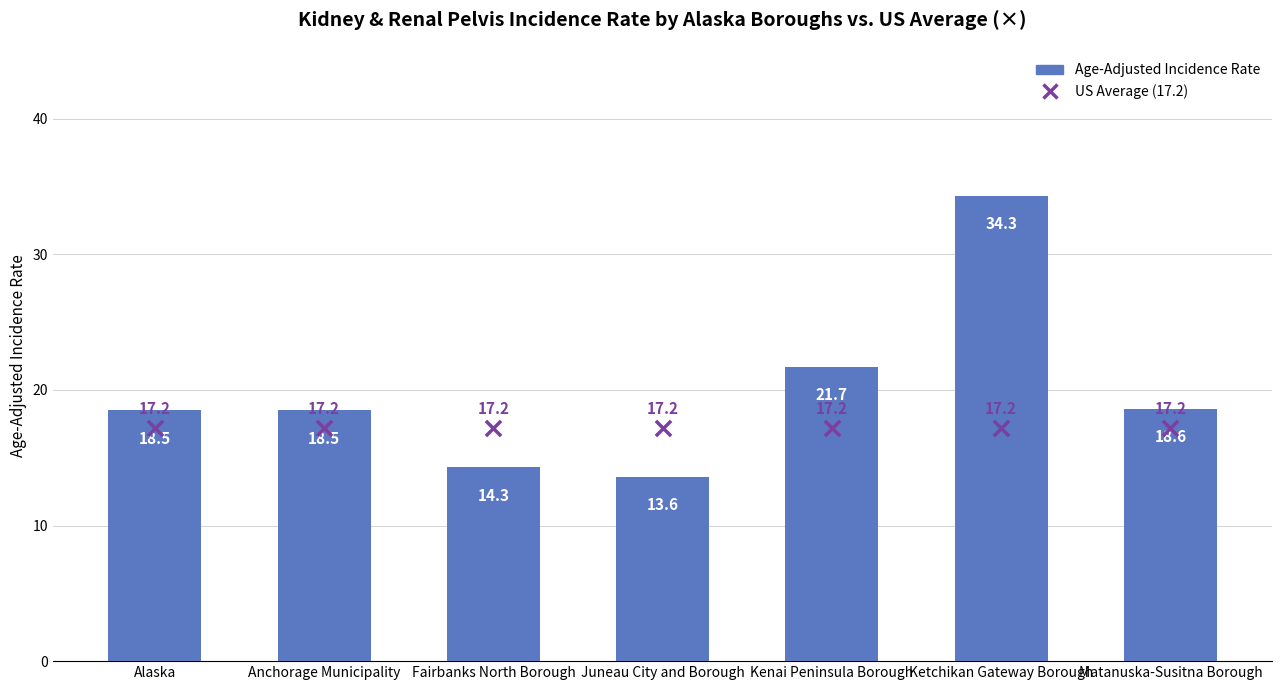

What are all the series names shown in the legend?

Age-Adjusted Incidence Rate, US Average